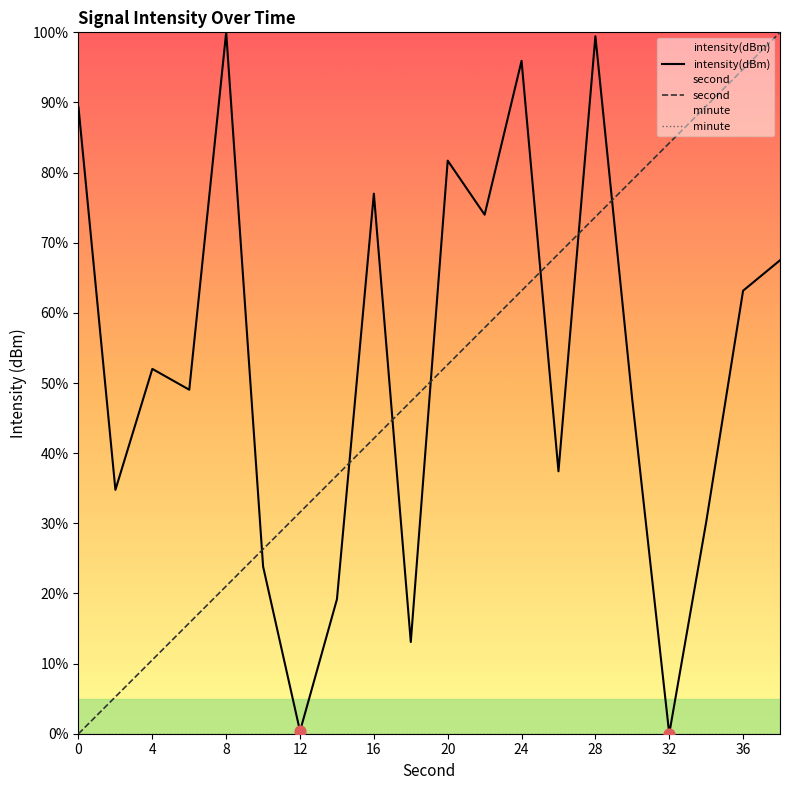

Which series has the largest total across all categories?

intensity(dBm)